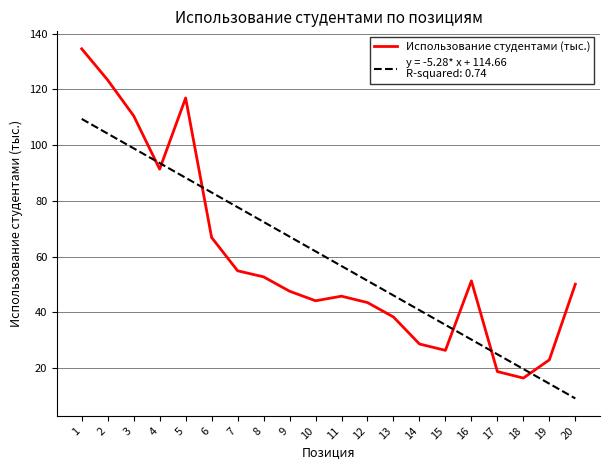

Which label corresponds to the smallest value in the chart?

20